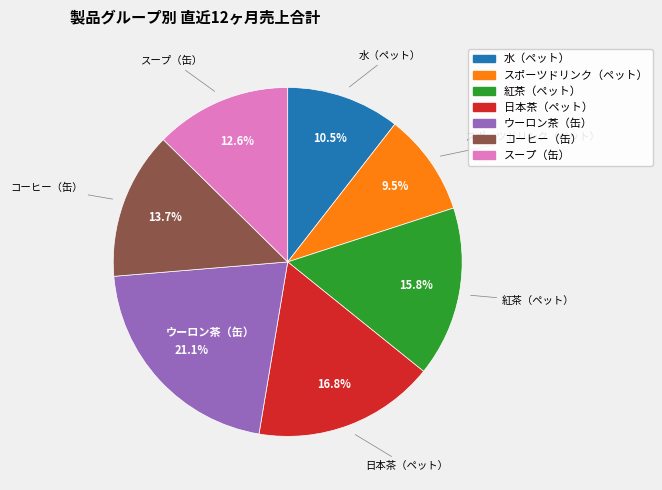

To the nearest percent, what is the combined percentage of スープ（缶） and 日本茶（ペット）?

29%